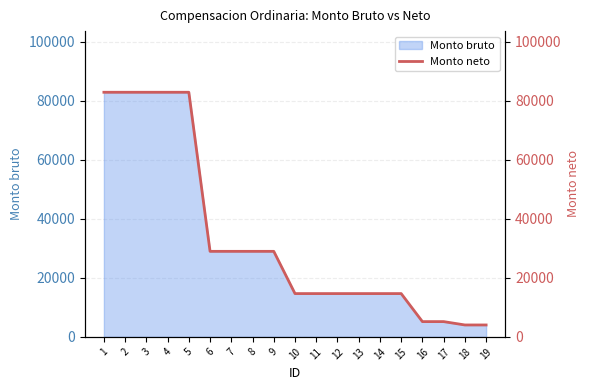

List the labels in order of value, largest first.

1, 2, 3, 4, 5, 6, 7, 8, 9, 10, 11, 12, 13, 14, 15, 16, 17, 18, 19